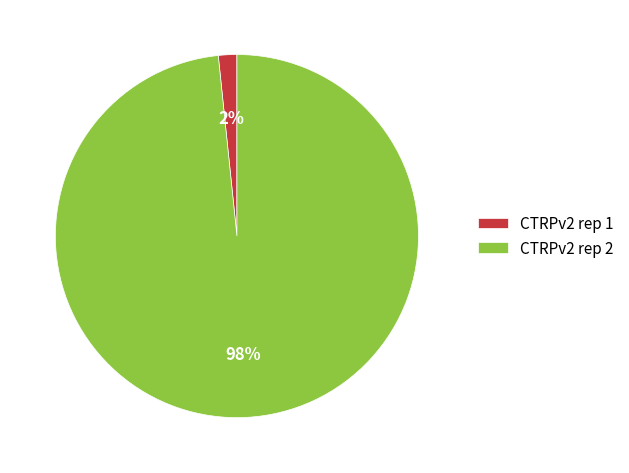

Which has a higher value, CTRPv2 rep 2 or CTRPv2 rep 1?

CTRPv2 rep 2